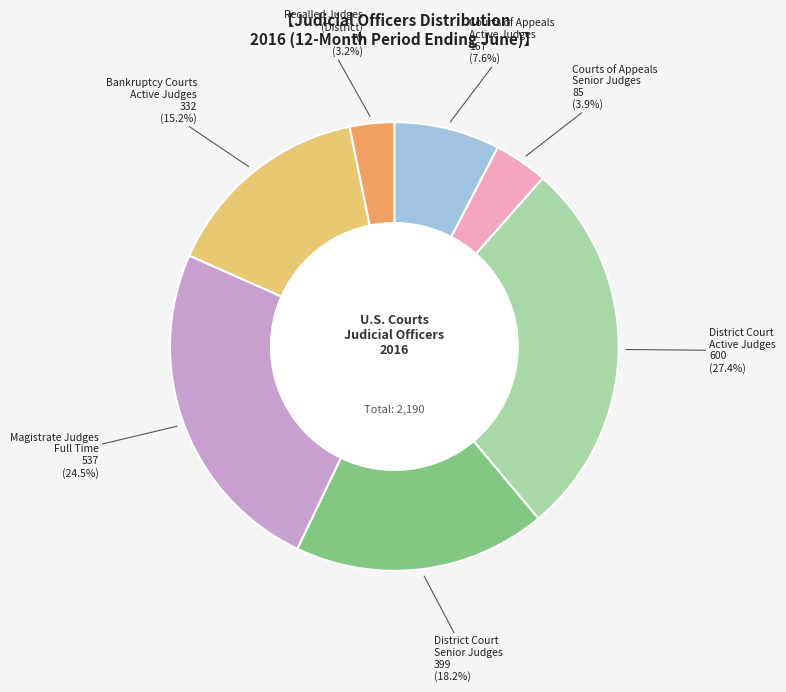

Does any single category account for the majority?

No